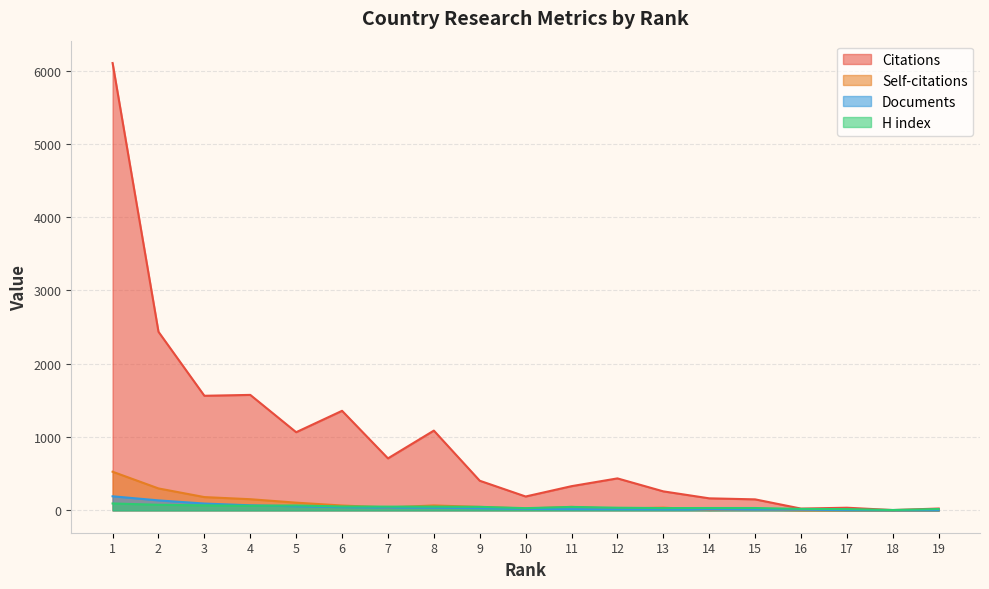

How many lines are shown in the chart?

4